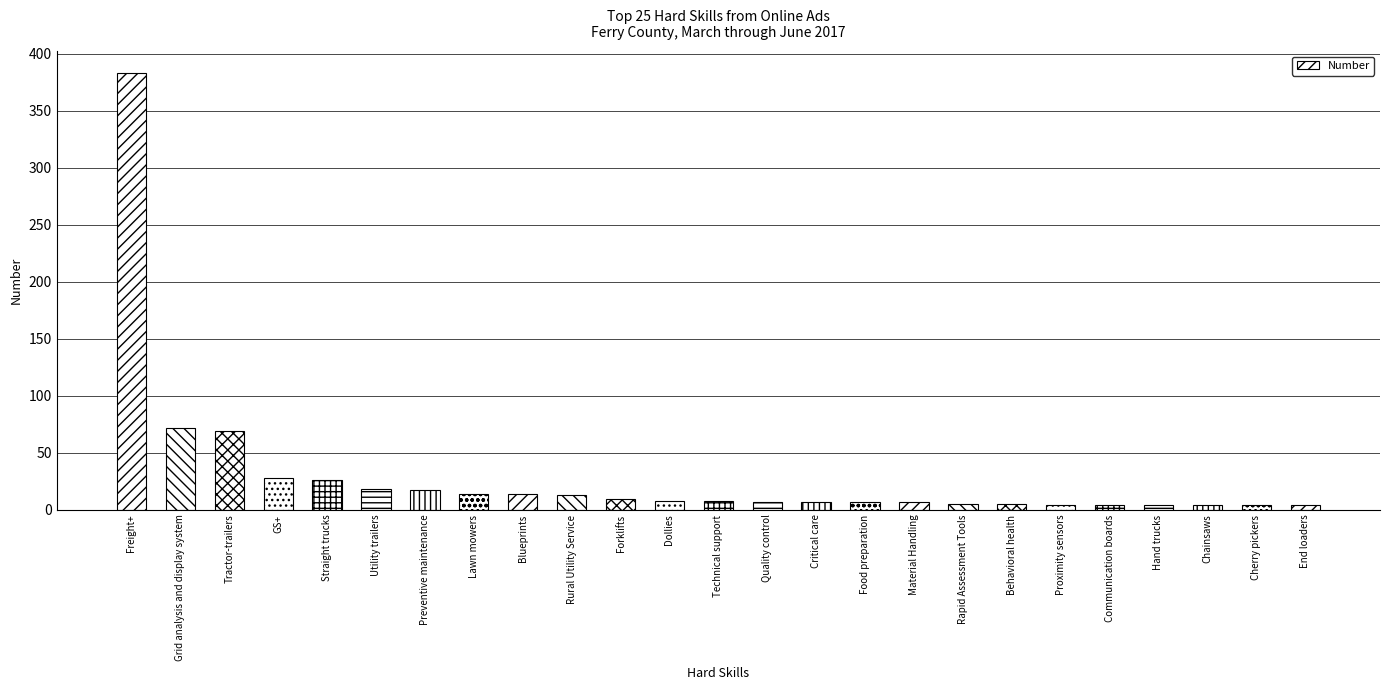

True or false: the data shows 28 at GS+.

True